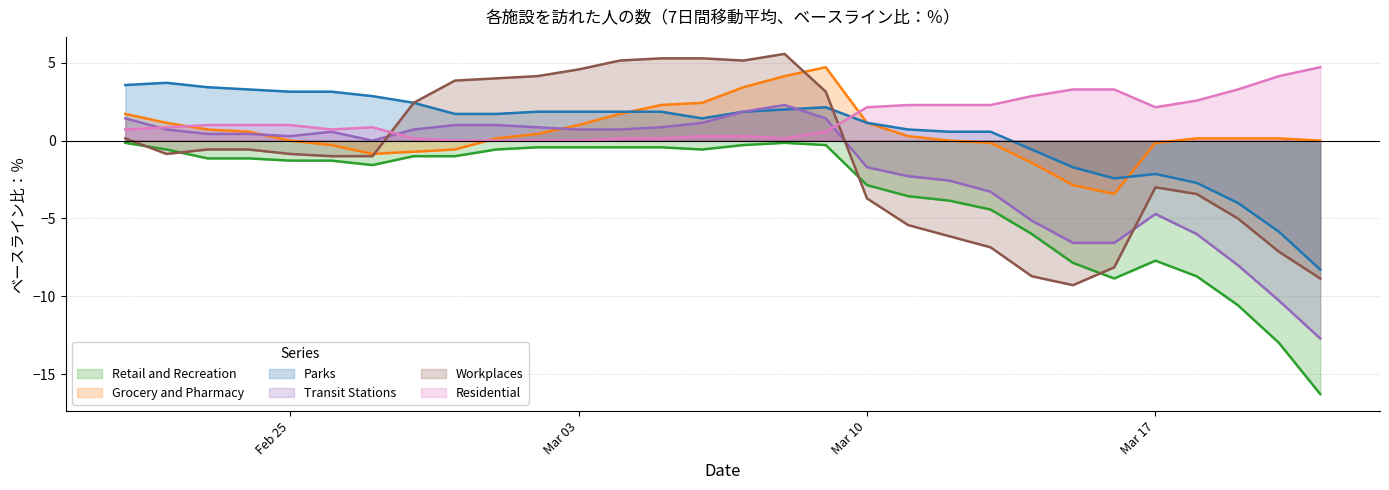

How many data points in Transit Stations are above 0?

17